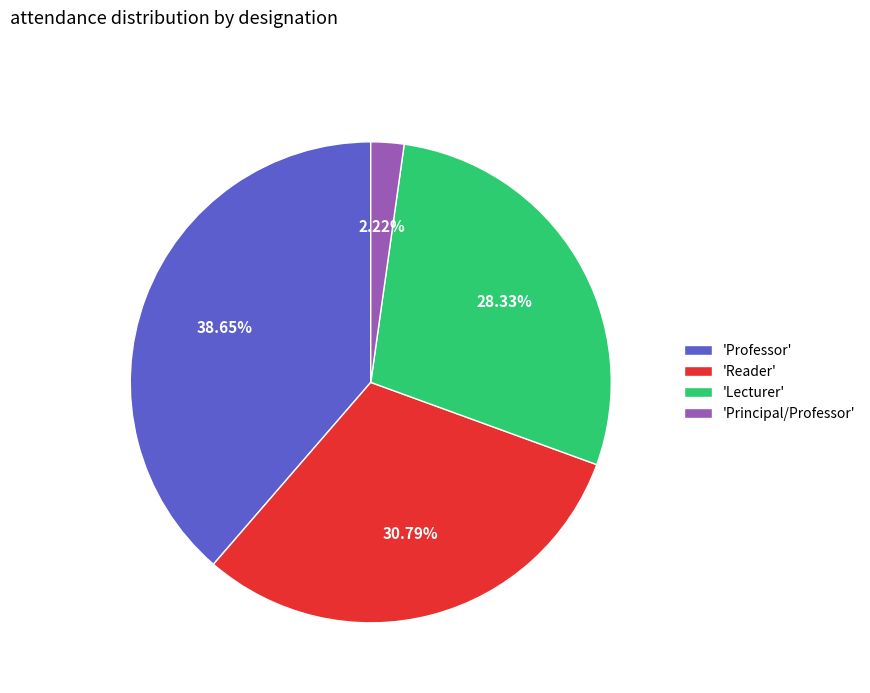

Is there any slice that represents more than half of the pie?

No